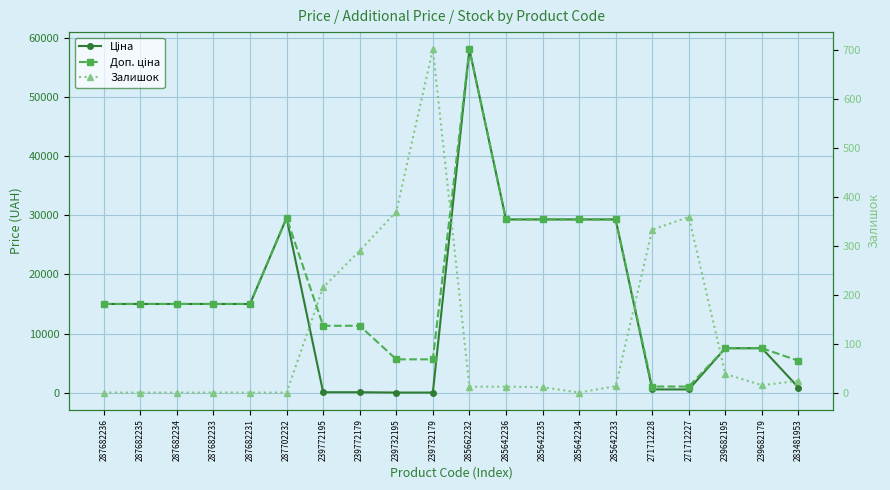

Reading left to right, transcribe all the data shown in this chart.

Ціна: 15019.2	15019.2	15019.2	15019.2	15019.2	29548.9	113.3	113.3	56.7	56.7	58037.0	29294.9	29294.9	29294.9	29294.9	586.0	586.0	7545.9	7545.9	904.3
Доп. ціна: 15019.2	15019.2	15019.2	15019.2	15019.2	29548.9	11334.0	11334.0	5667.0	5667.0	58037.0	29294.9	29294.9	29294.9	29294.9	1074.5	1074.5	7545.9	7545.9	5425.9
Залишок: 0.0	0.0	0.0	0.0	0.0	0.0	215.0	290.0	370.0	702.0	12.0	12.0	11.0	0.0	13.0	333.0	359.0	38.0	15.0	24.0